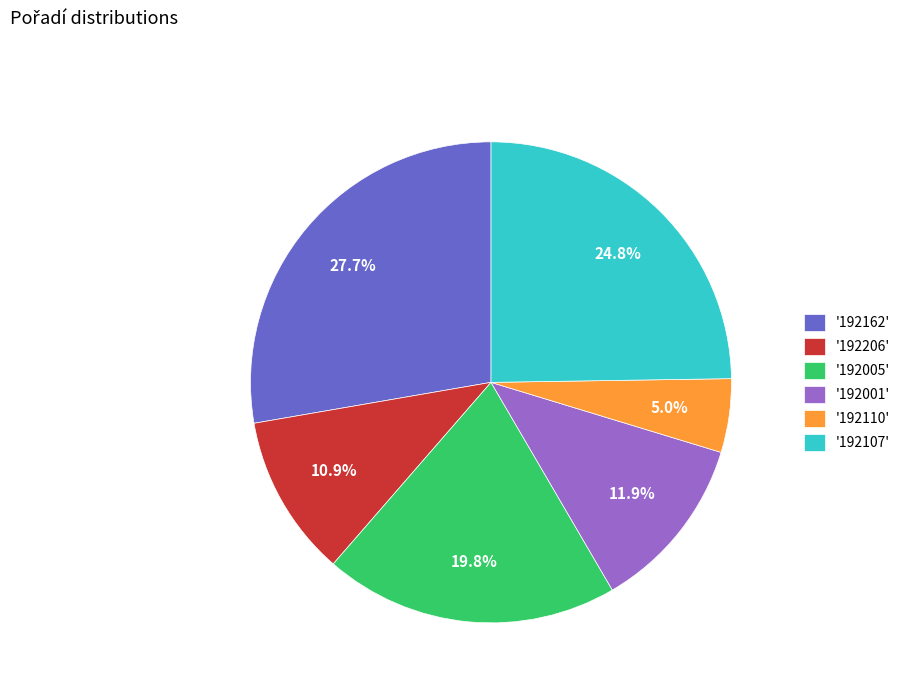

Is there any slice that represents more than half of the pie?

No